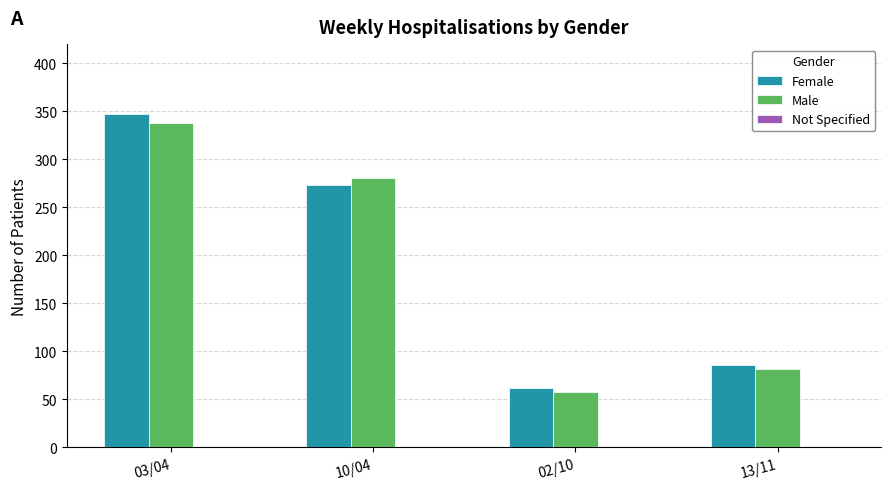

What is the average value of the Male series?

190